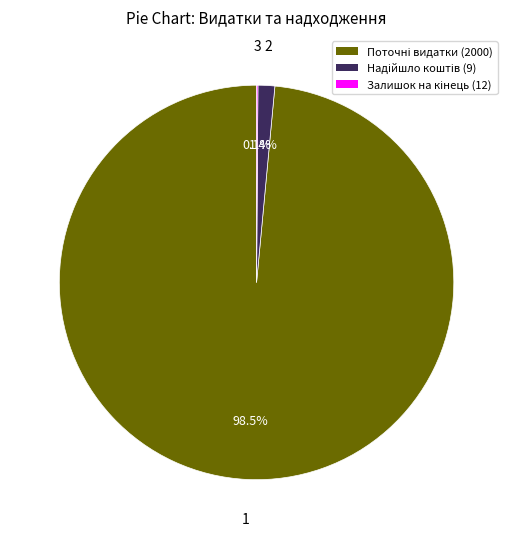

Is there any slice that represents more than half of the pie?

Yes